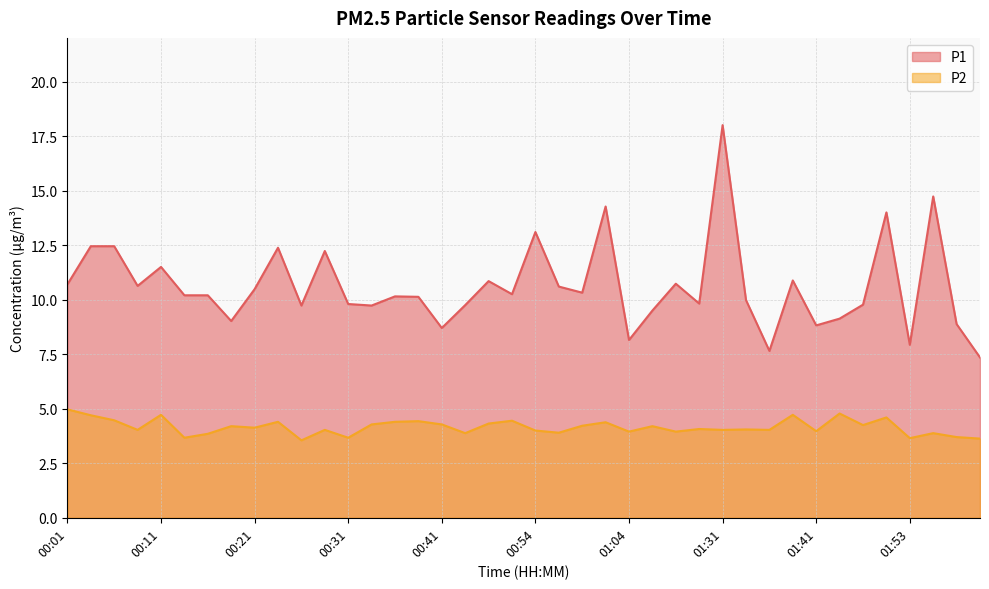

At which category does the chart reach its minimum across all series?

00:26